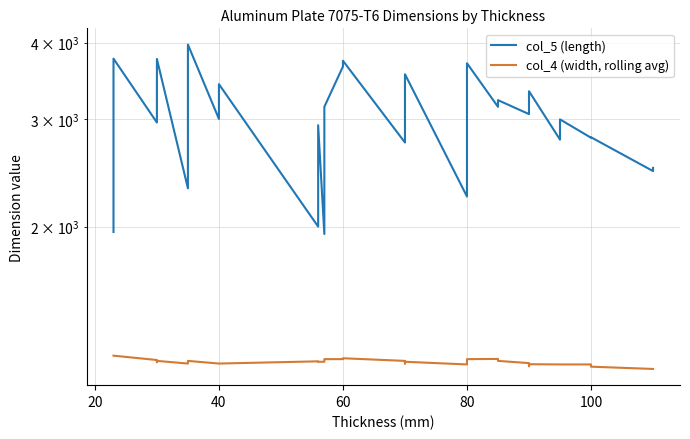

At which label is col_4 (width, rolling avg) closest to 1200?

60